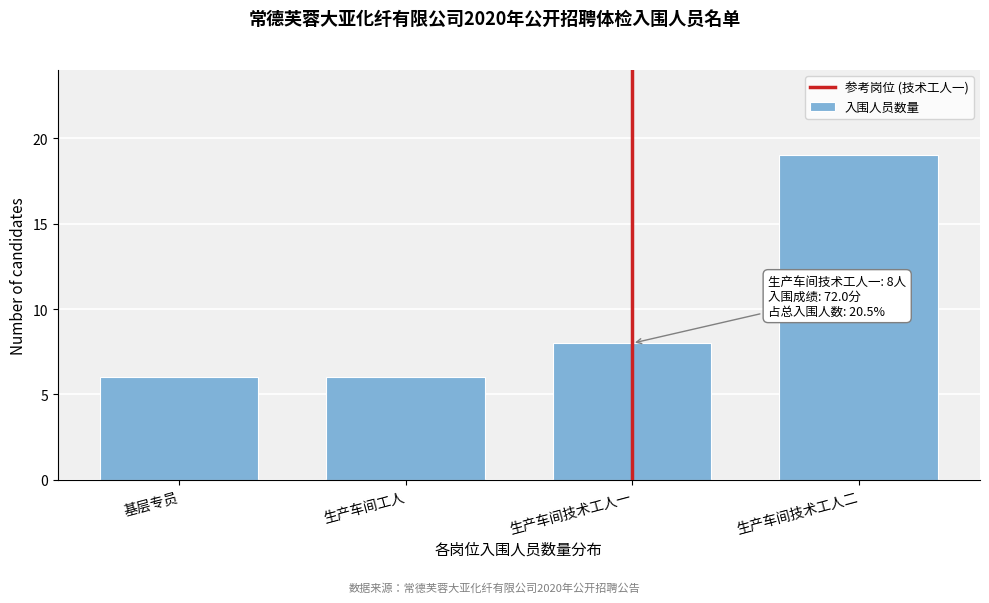

Reading left to right, what are all the values shown in this chart?

6	6	8	19